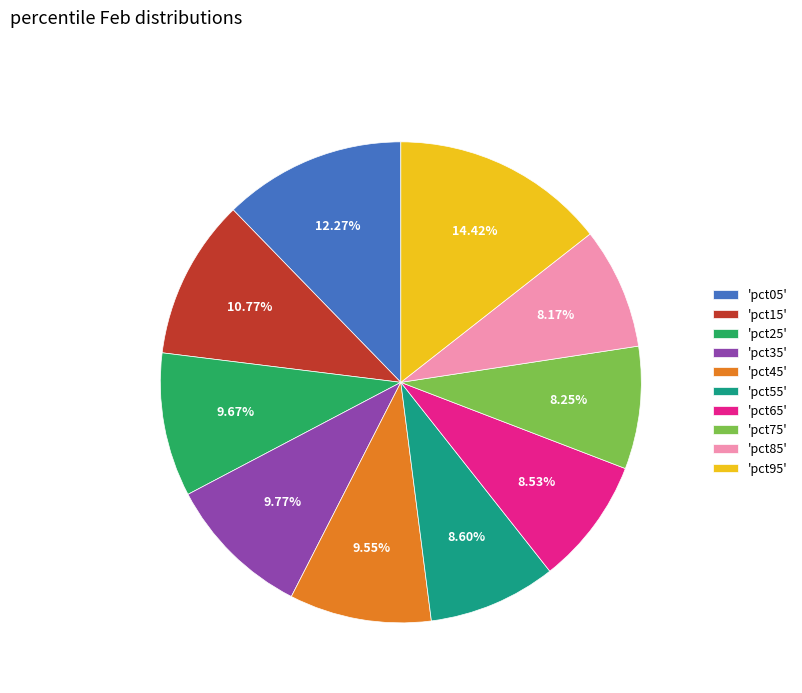

Which has a higher value, 'pct85' or 'pct35'?

'pct35'